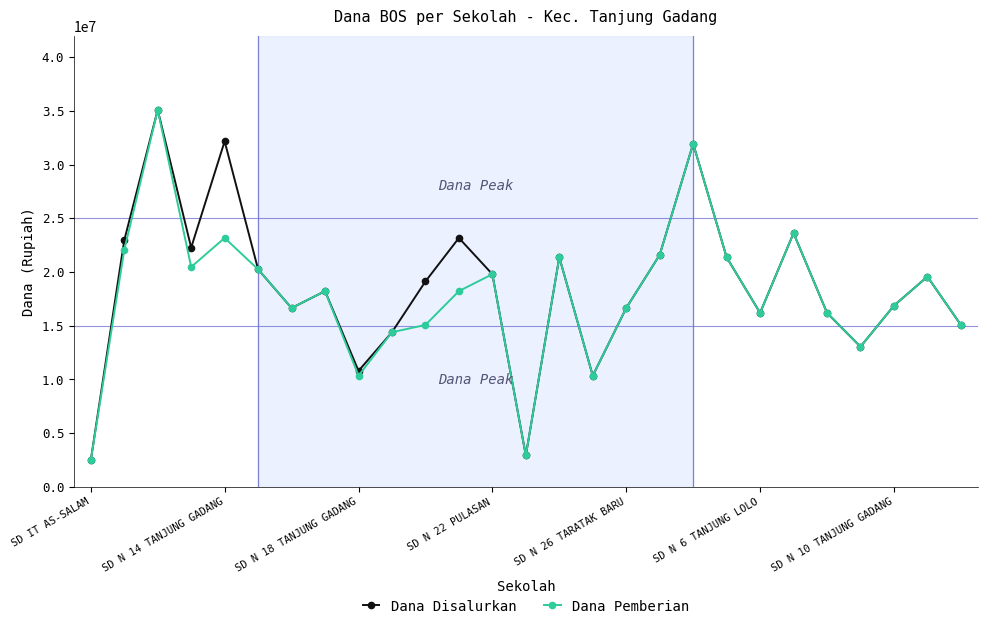

How many series are shown in this chart?

2